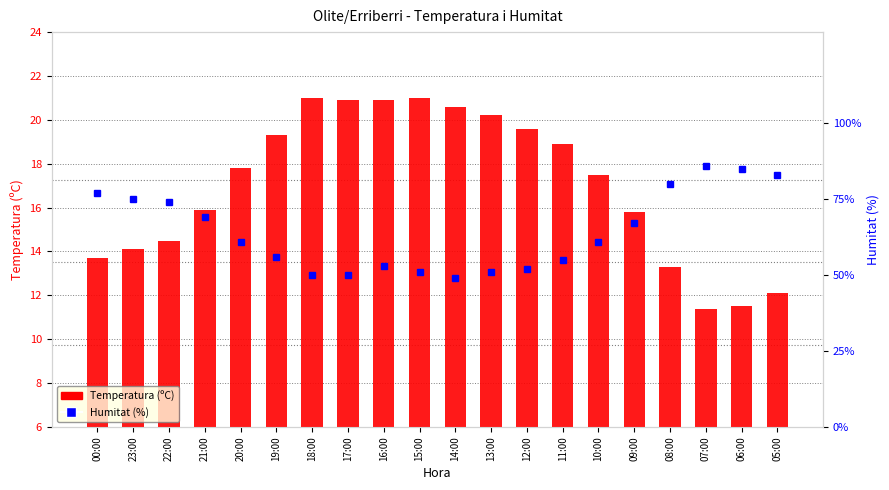

Reading left to right, transcribe all the data shown in this chart.

Temperatura (ºC): 00:00=13.7	23:00=14.1	22:00=14.5	21:00=15.9	20:00=17.8	19:00=19.3	18:00=21.0	17:00=20.9	16:00=20.9	15:00=21.0	14:00=20.6	13:00=20.2	12:00=19.6	11:00=18.9	10:00=17.5	09:00=15.8	08:00=13.3	07:00=11.4	06:00=11.5	05:00=12.1
Humitat (%): 00:00=77.0	23:00=75.0	22:00=74.0	21:00=69.0	20:00=61.0	19:00=56.0	18:00=50.0	17:00=50.0	16:00=53.0	15:00=51.0	14:00=49.0	13:00=51.0	12:00=52.0	11:00=55.0	10:00=61.0	09:00=67.0	08:00=80.0	07:00=86.0	06:00=85.0	05:00=83.0